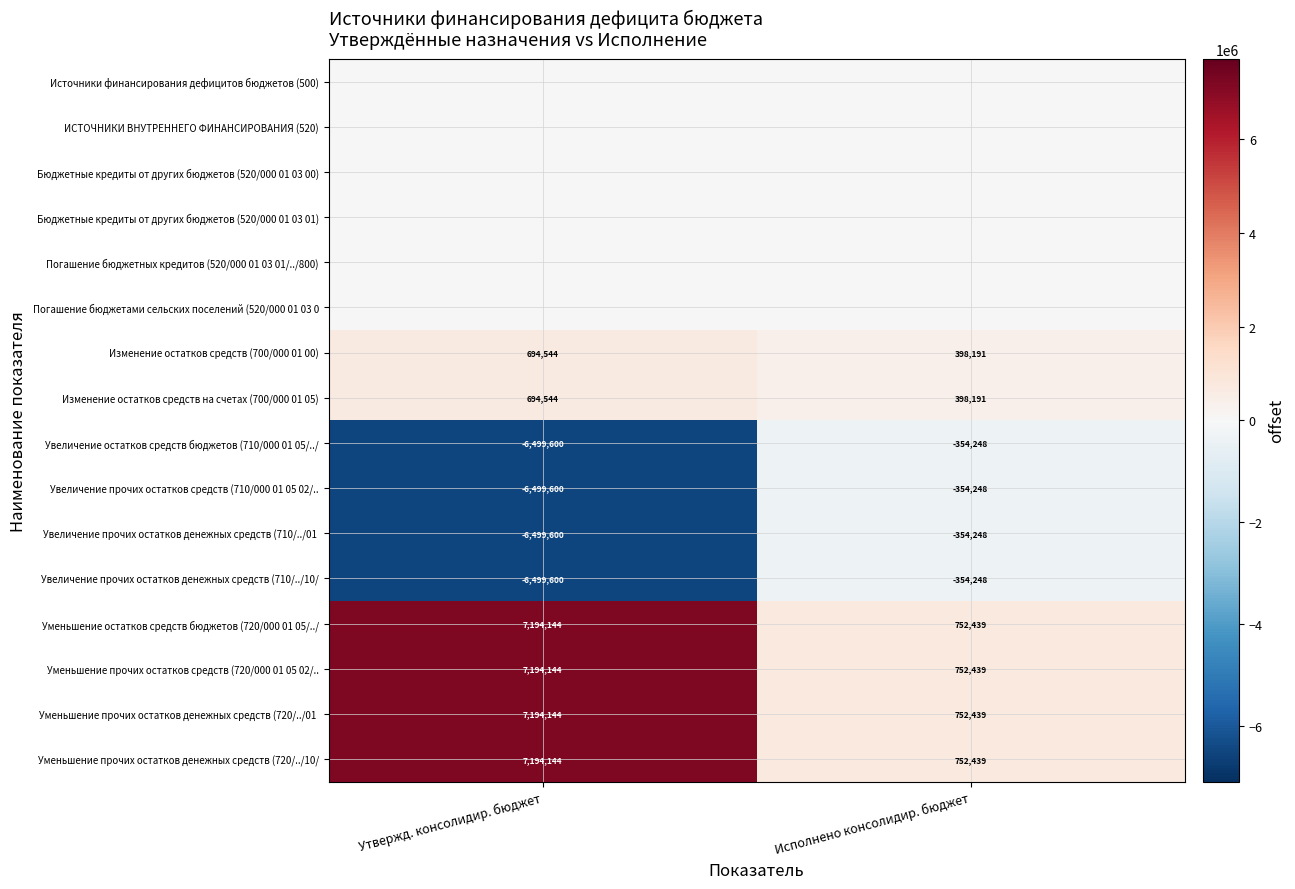

True or false: Изменение остатков средств на счетах (700/000 01 05) has a value of 668214.4 at Исполнено консолидир. бюджет.

False